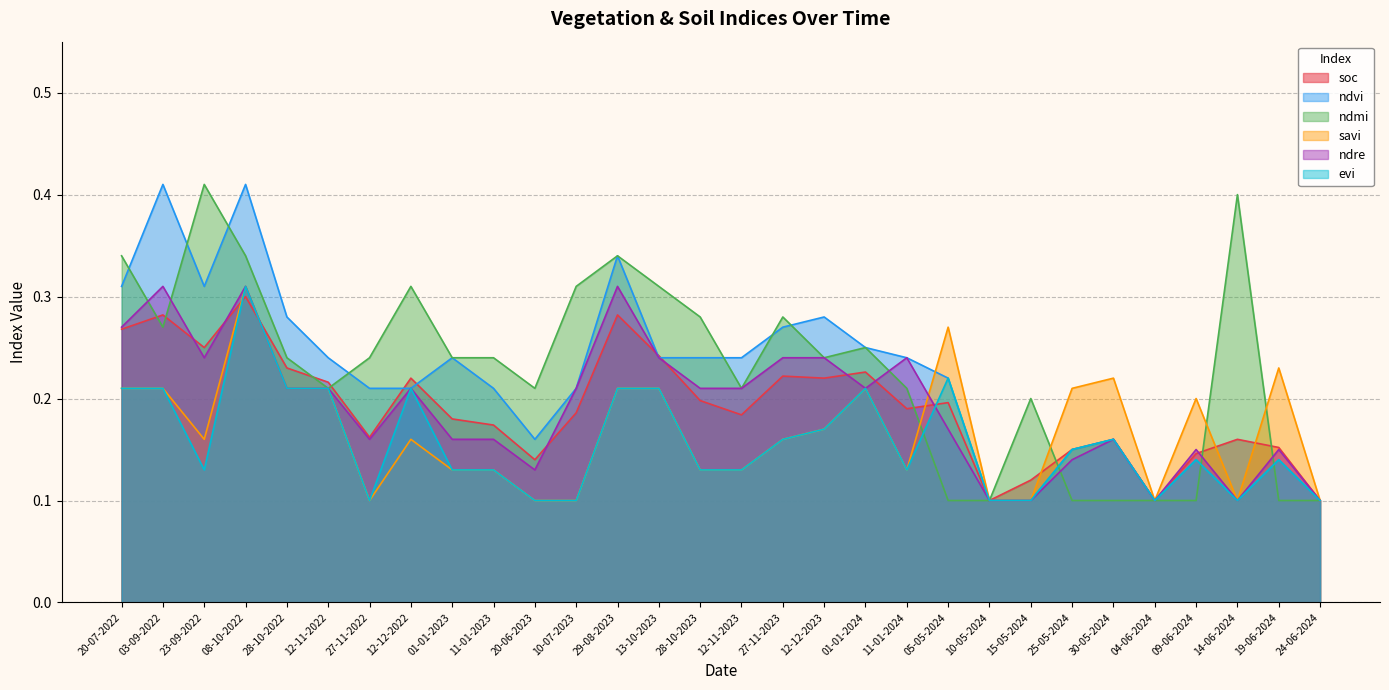

At which label does ndre reach its peak?

03-09-2022